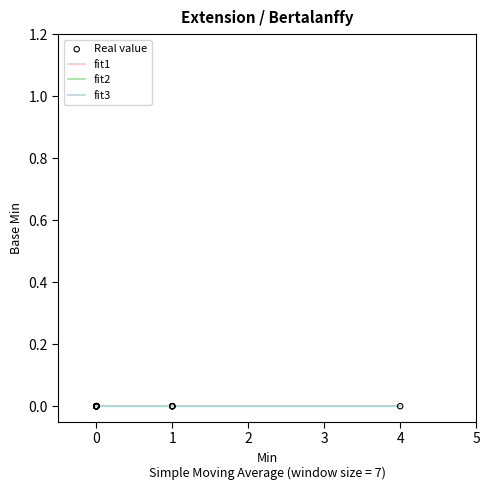

At which category is the sum across all series the highest?

1